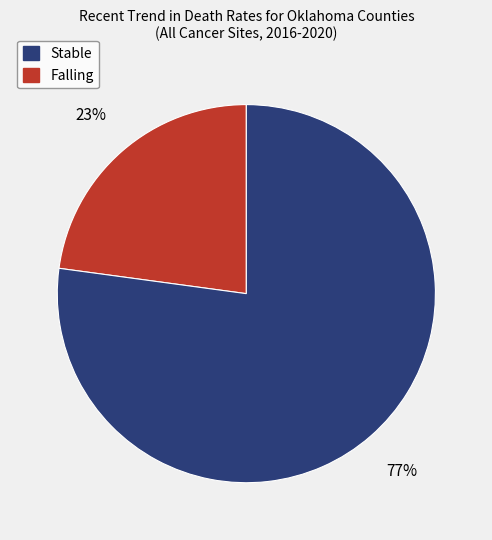

To the nearest percent, what is the average slice percentage?

50%